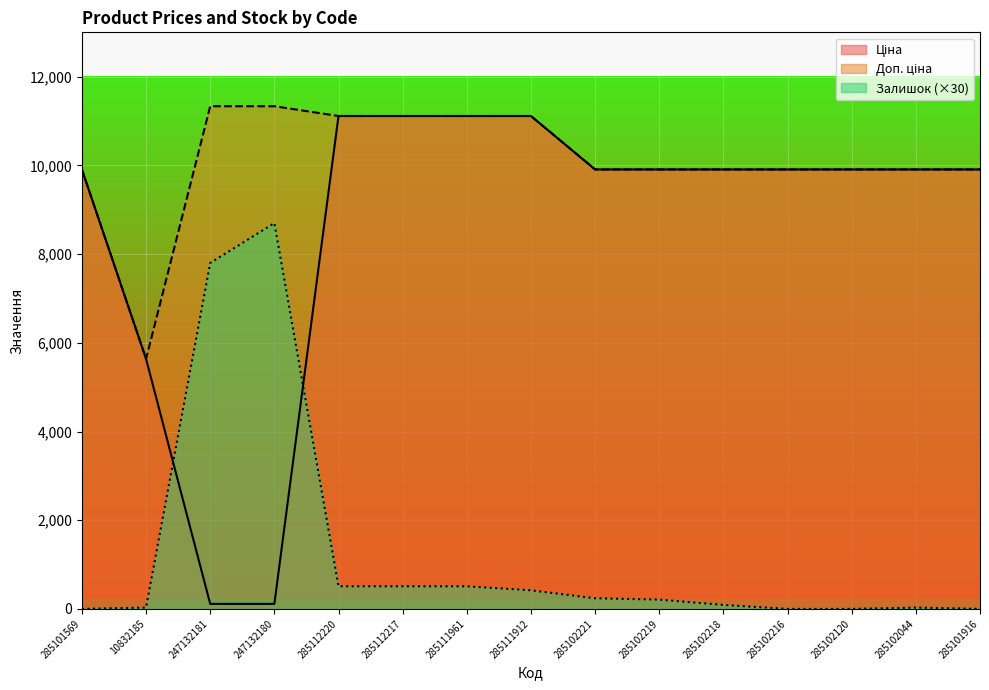

Does the chart display data point markers on the line(s)?

No